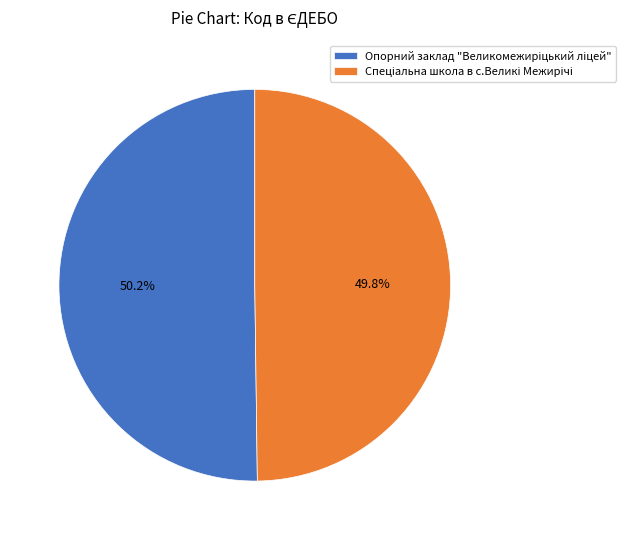

Does any single category account for the majority?

Yes